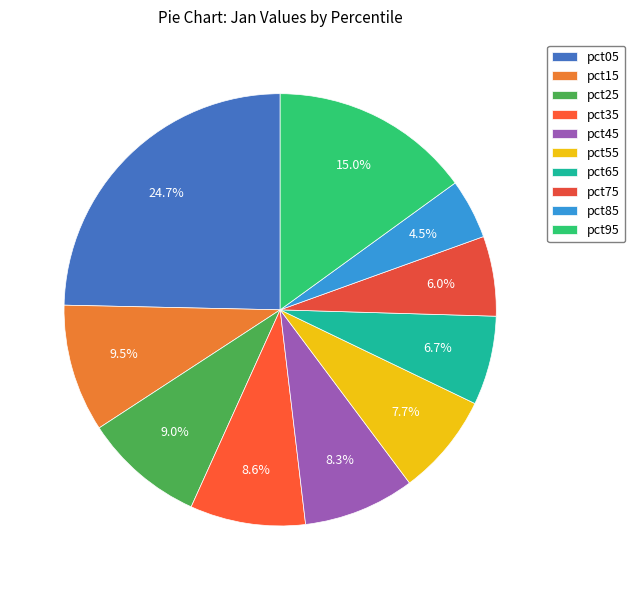

Count the number of slices in the pie.

10